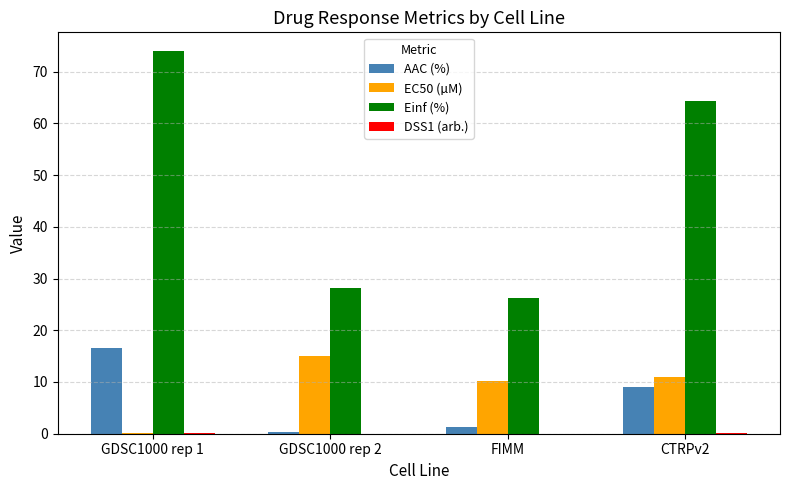

What is the total value across all series at GDSC1000 rep 1?

90.6